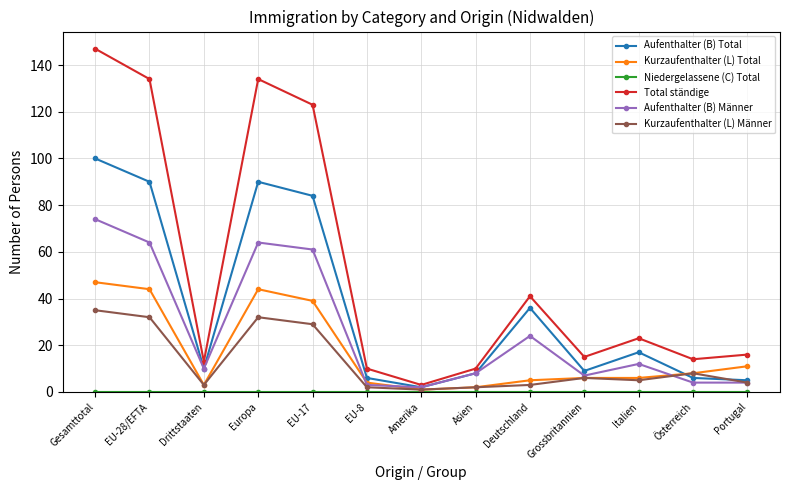

At which category is the sum across all series the highest?

Gesamttotal